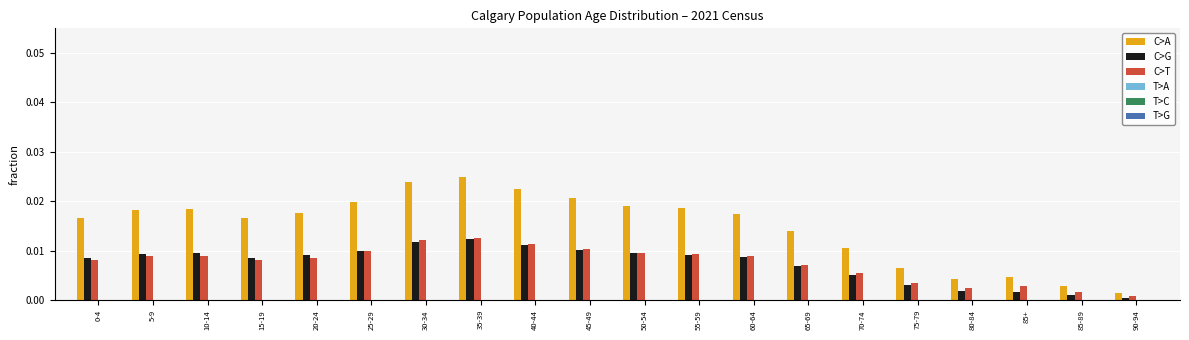

The C>A series shows 0.0 at 85+. True or false?

True